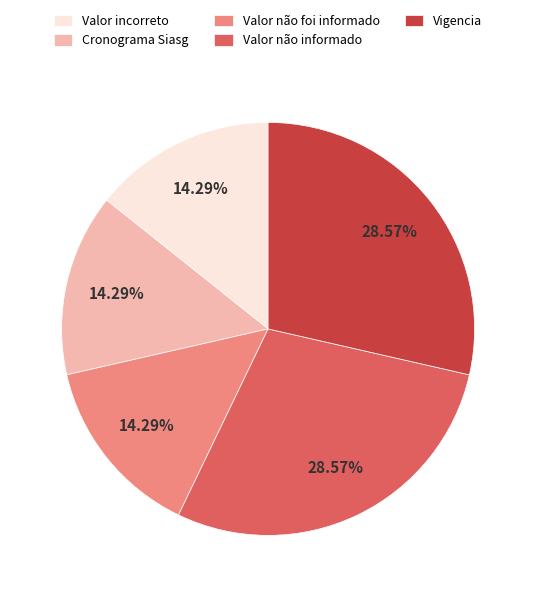

Count the number of slices in the pie.

5